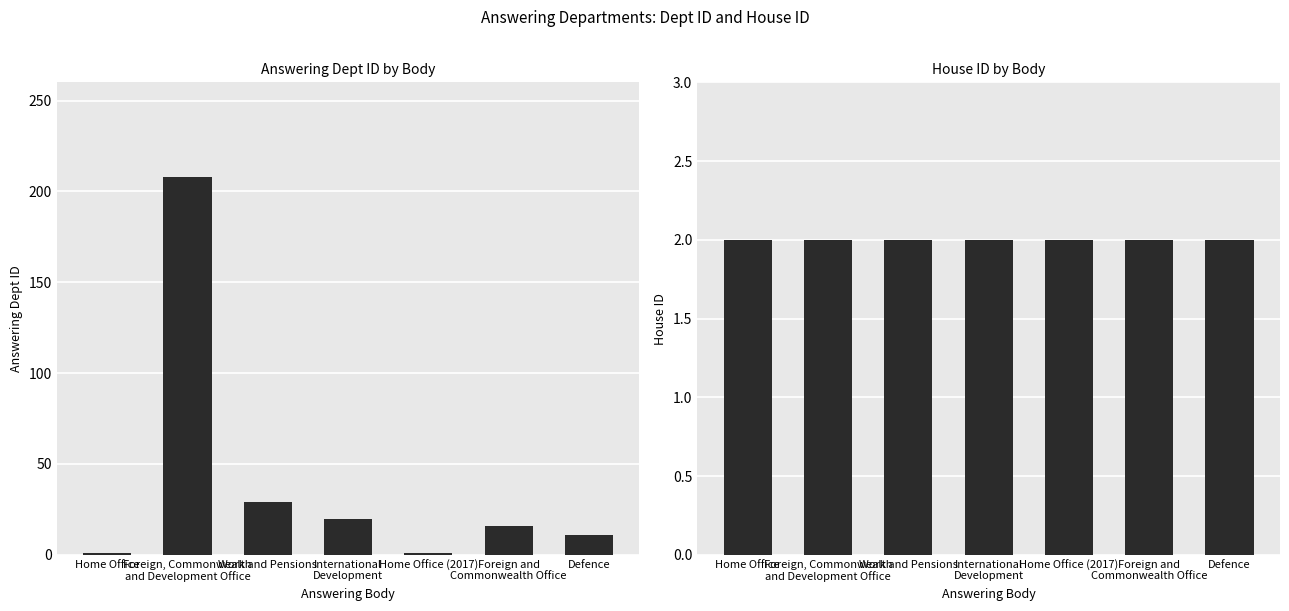

What are all the series names shown in the legend?

answering dept id, house id